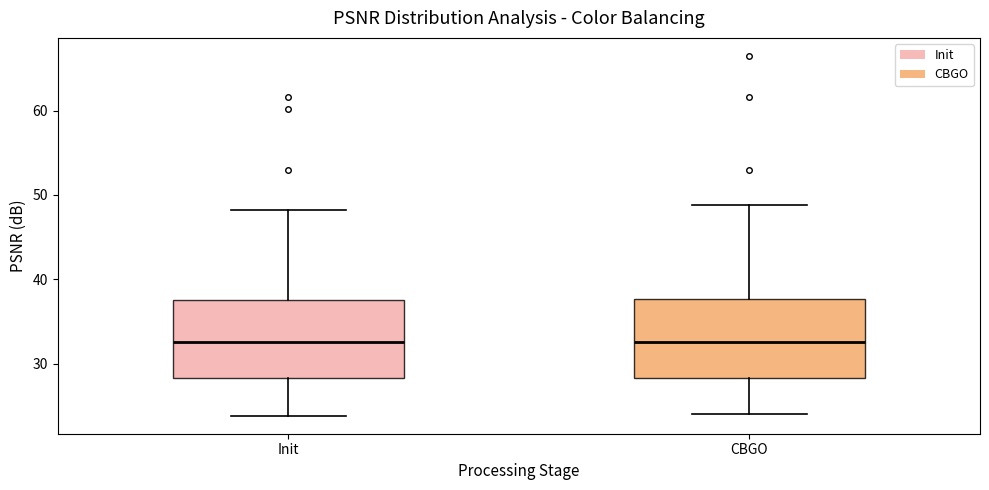

Reading left to right, transcribe this box plot: for each box, give where its median line is, the range the box spans, and where its two whiskers end, as read against the y-axis. The values are not printed on the chart, so give them approximately, as read against the axis.

Init: median 33, box 28 to 38, whiskers 24 to 48
CBGO: median 33, box 28 to 38, whiskers 24 to 49